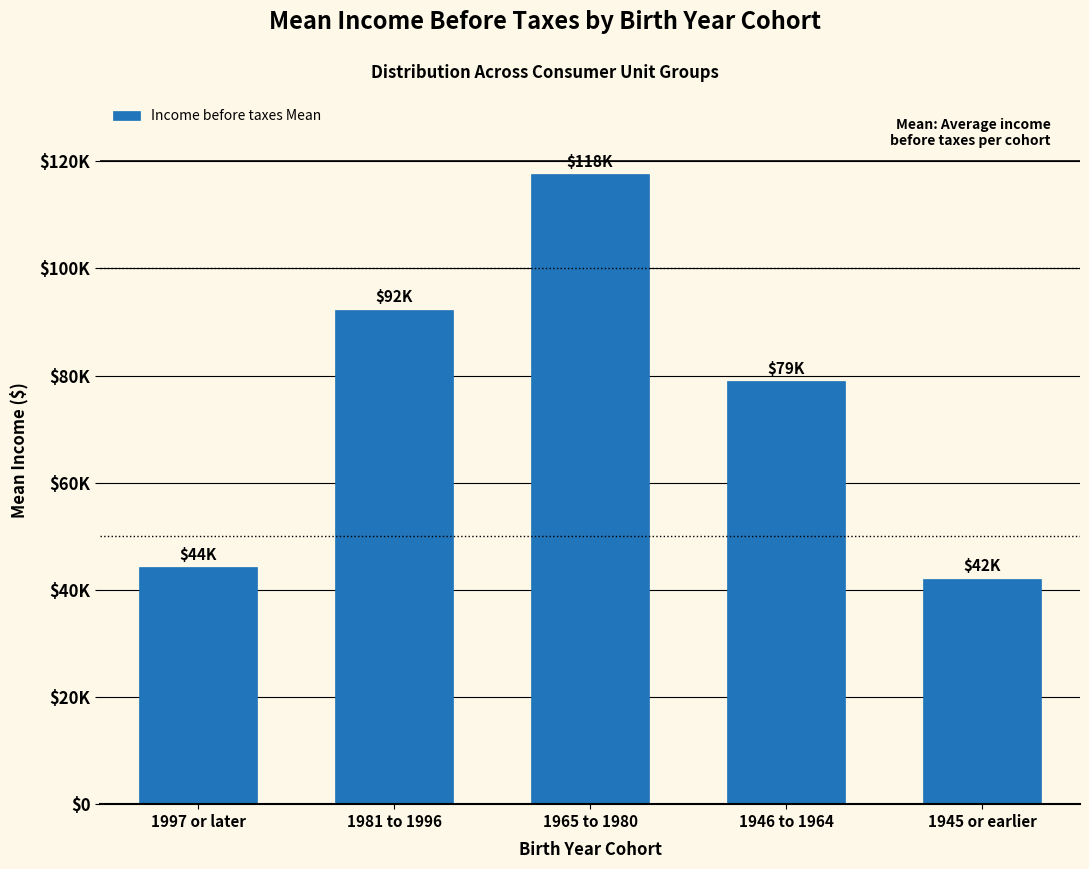

Does the chart contain any negative values?

No